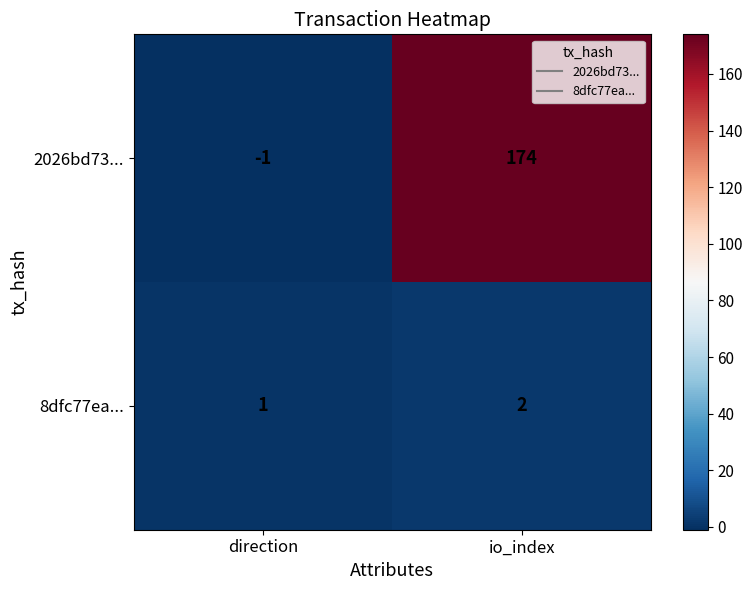

Reading left to right, transcribe all the data shown in this chart.

2026bd73...: -1	174
8dfc77ea...: 1	2